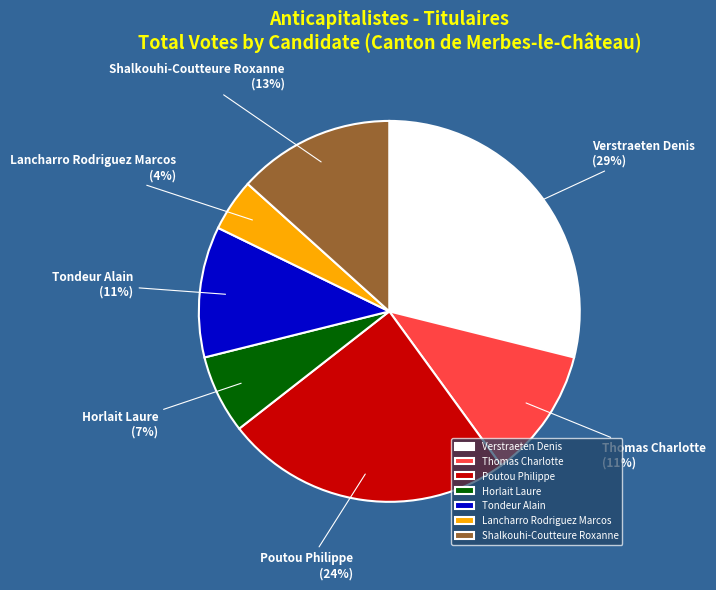

The Shalkouhi-Coutteure Roxanne slice represents 24% of the pie. True or false?

False